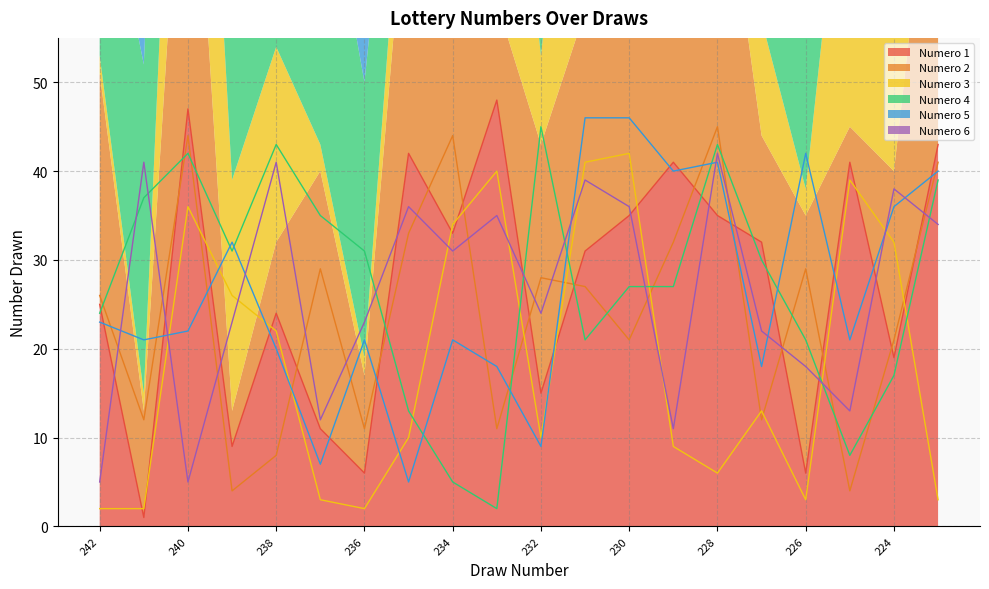

List the series in order of their peak value, highest first.

Numero 1, Numero 5, Numero 2, Numero 4, Numero 3, Numero 6